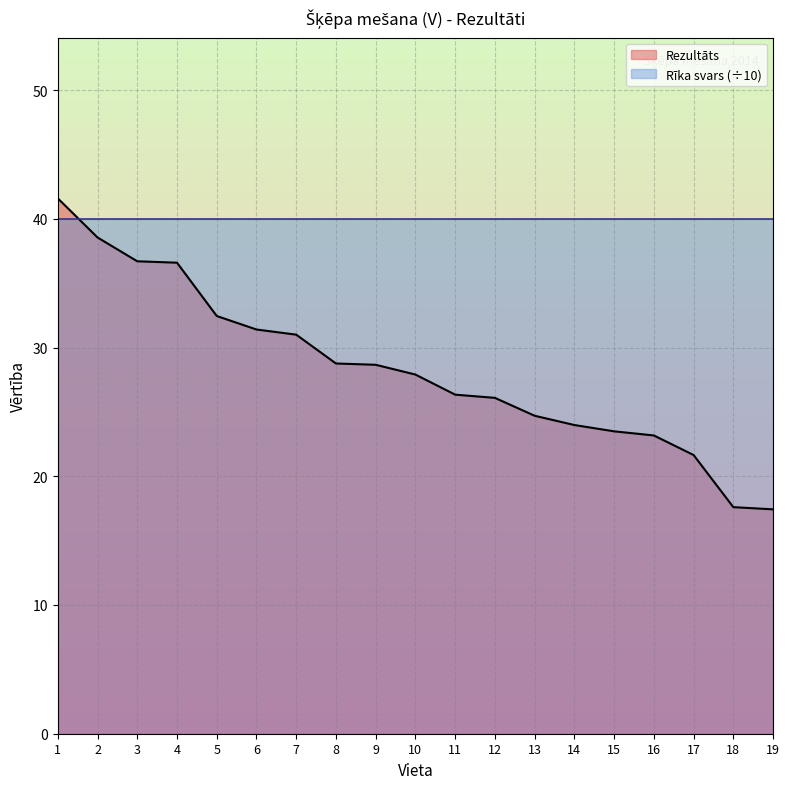

Reading left to right, transcribe all the data shown in this chart.

1=41.6	2=38.5	3=36.7	4=36.6	5=32.5	6=31.4	7=31.0	8=28.8	9=28.7	10=27.9	11=26.3	12=26.1	13=24.7	14=24.0	15=23.5	16=23.2	17=21.6	18=17.6	19=17.4